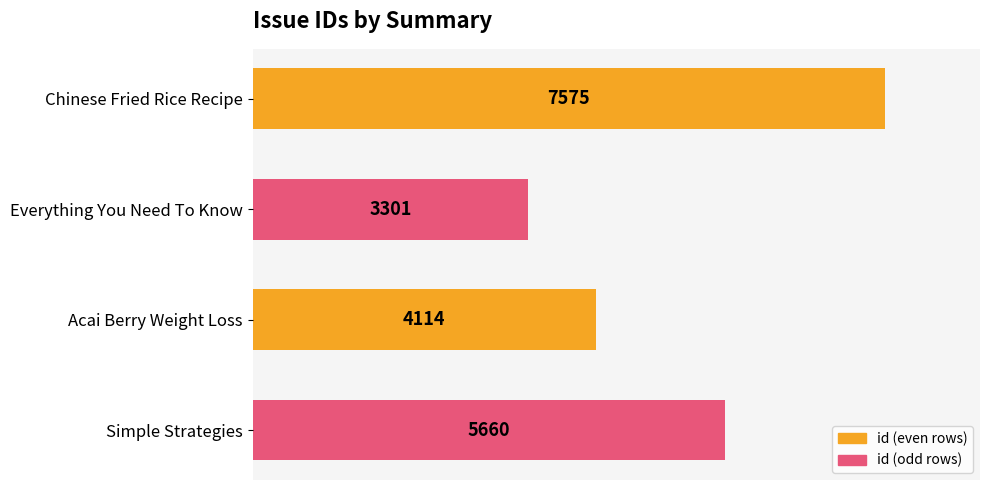

True or false: the data shows 5660 at Simple Strategies.

True